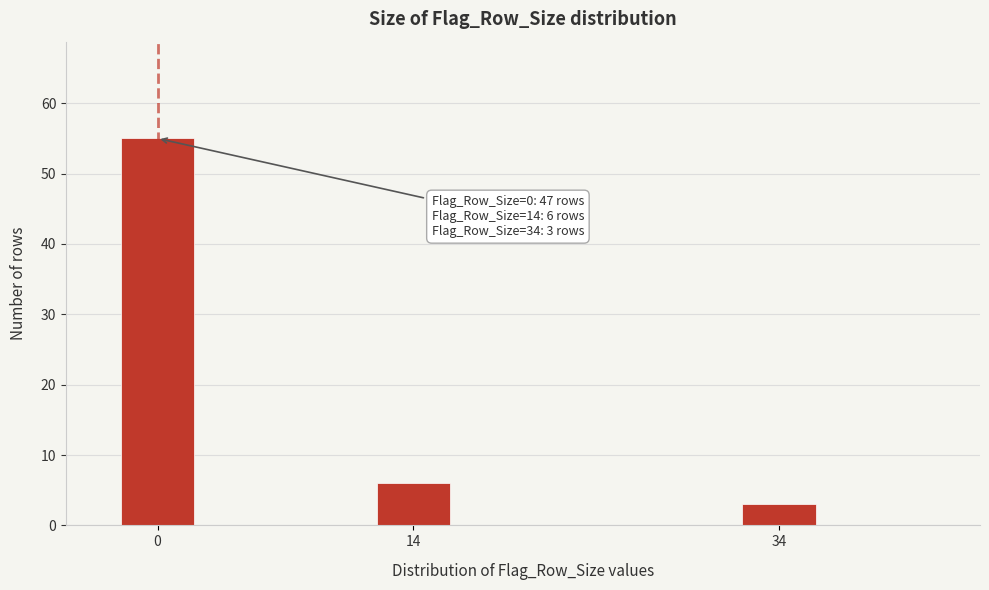

Reading right to left, transcribe all the data shown in this chart.

34=3	14=6	0=55